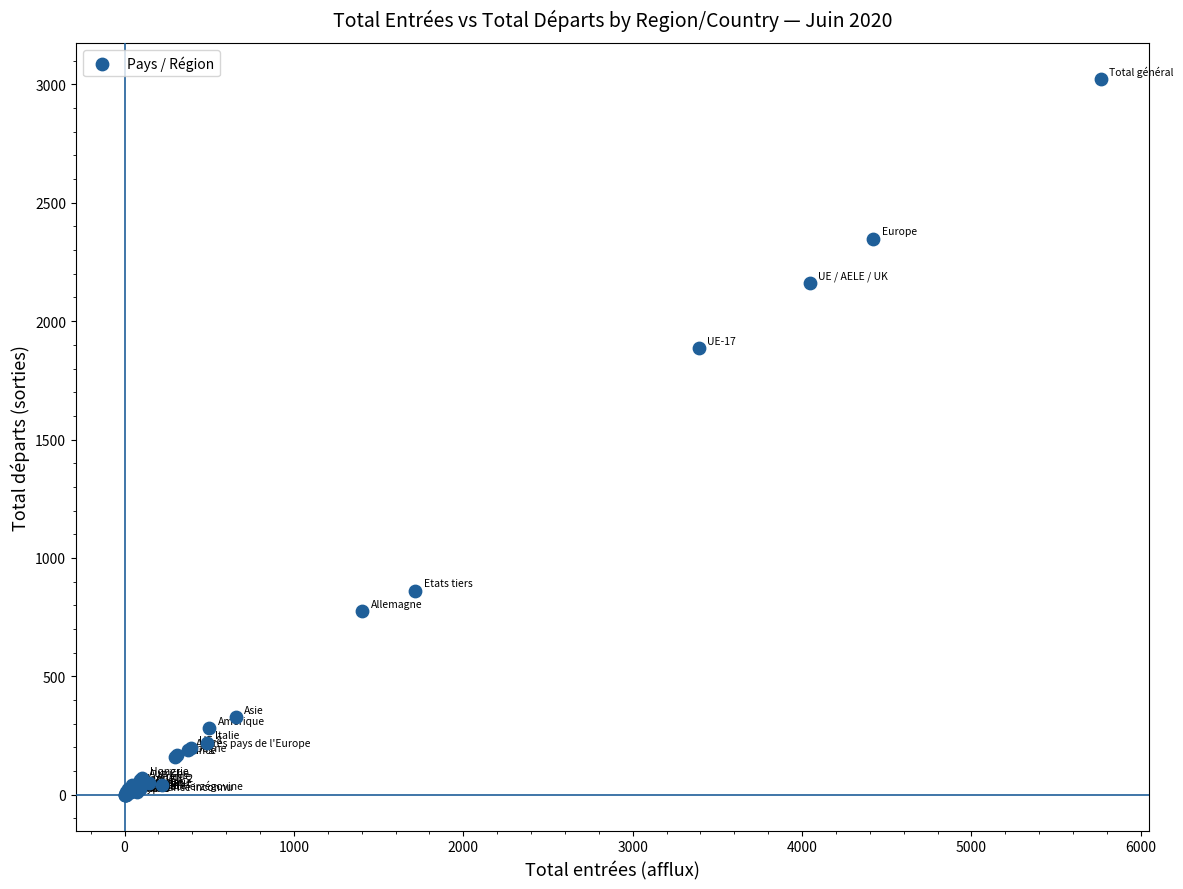

What Y value in the scatter plot is closest to 1512?

1885